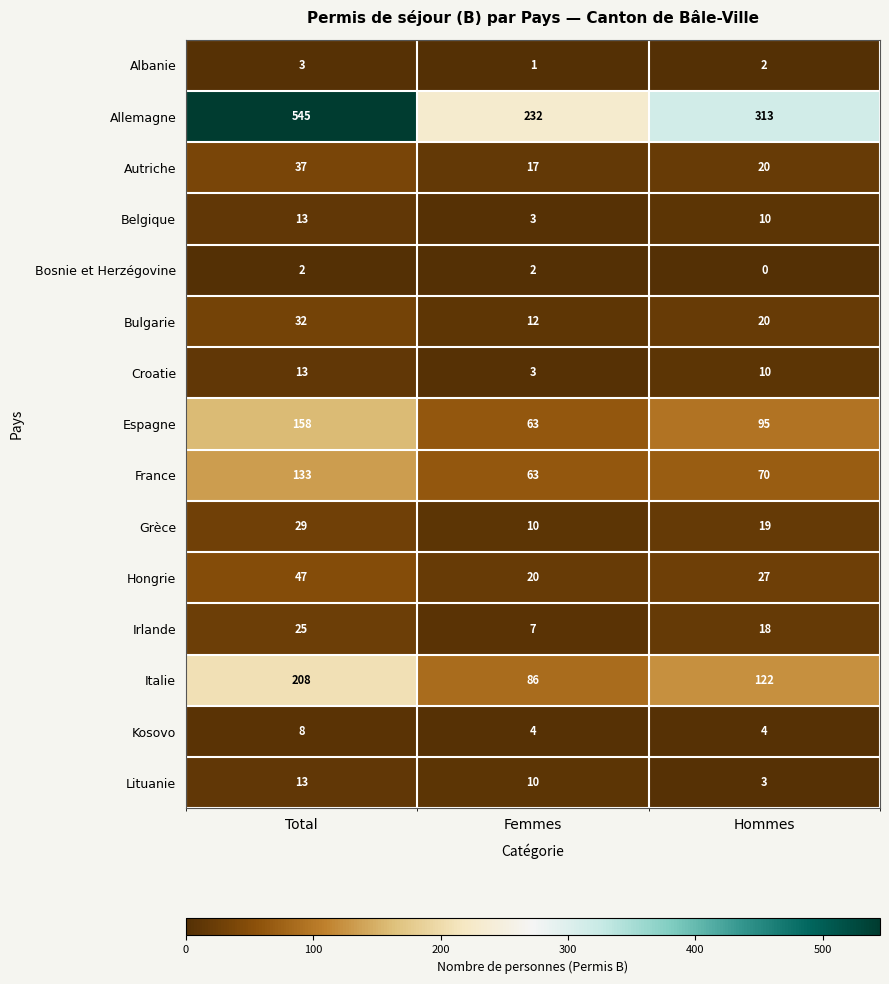

Which series has the widest spread of values?

Allemagne